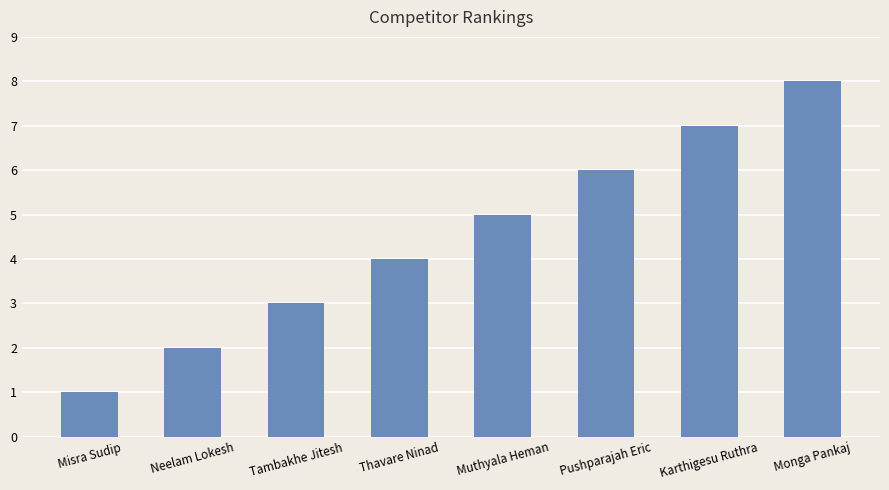

List the labels in order of value, largest first.

Monga Pankaj, Karthigesu Ruthra, Pushparajah Eric, Muthyala Heman, Thavare Ninad, Tambakhe Jitesh, Neelam Lokesh, Misra Sudip